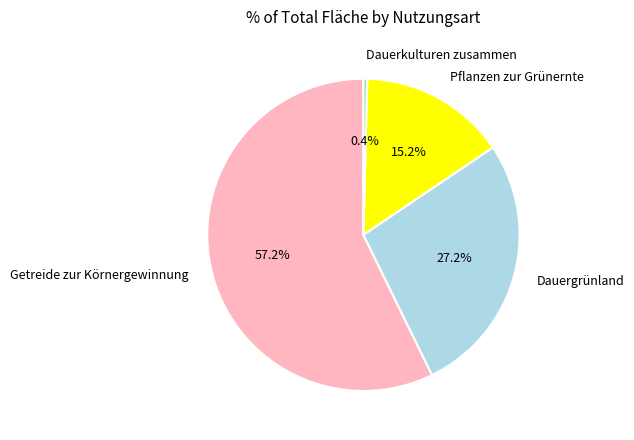

Which category has the smallest portion of the pie?

Dauerkulturen zusammen